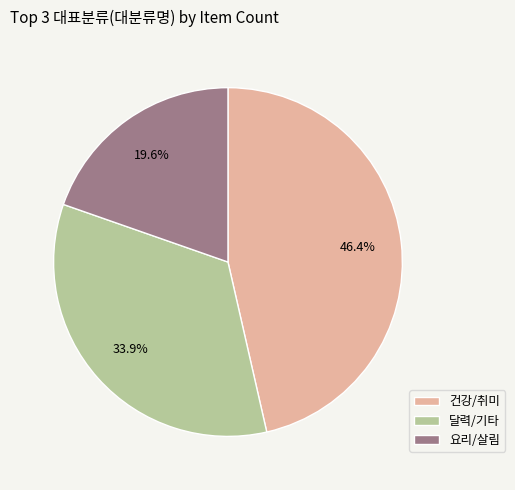

Does 건강/취미 represent more than half of the total?

No